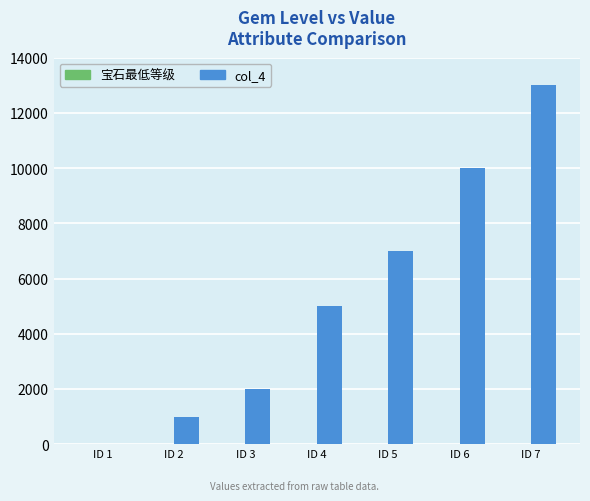

At which category is the sum across all series the highest?

ID 7